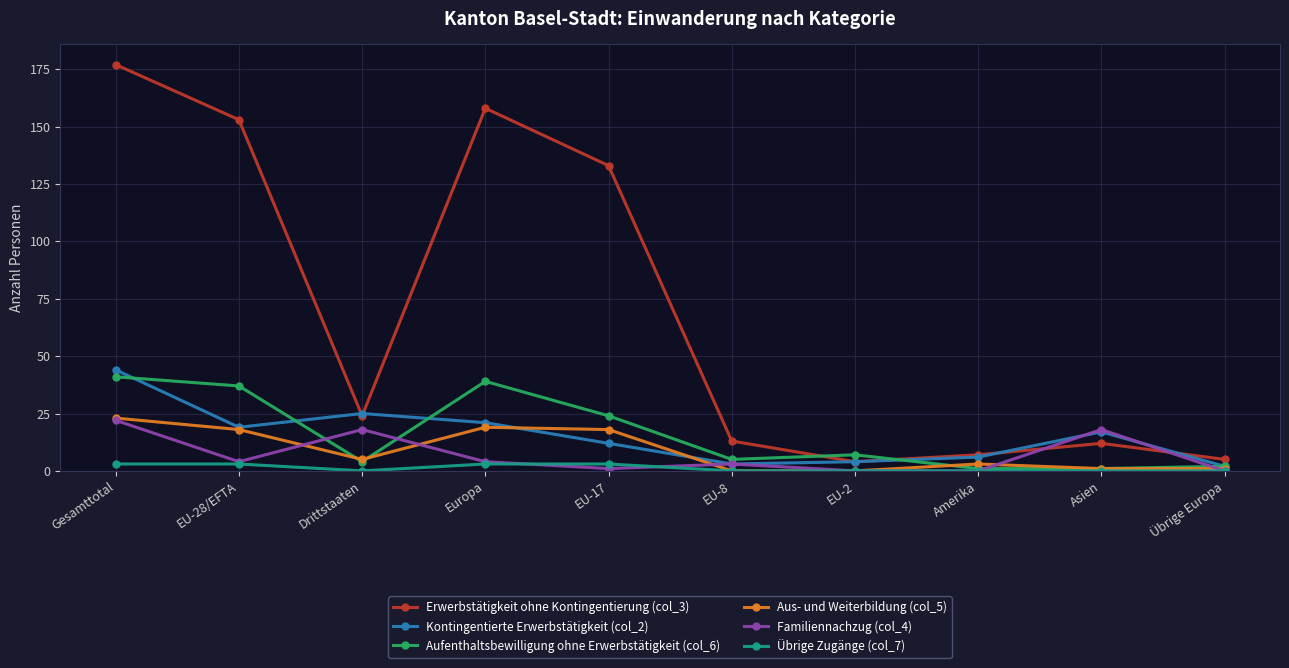

What is the sum of all Erwerbstätigkeit ohne Kontingentierung (col_3) values?

686